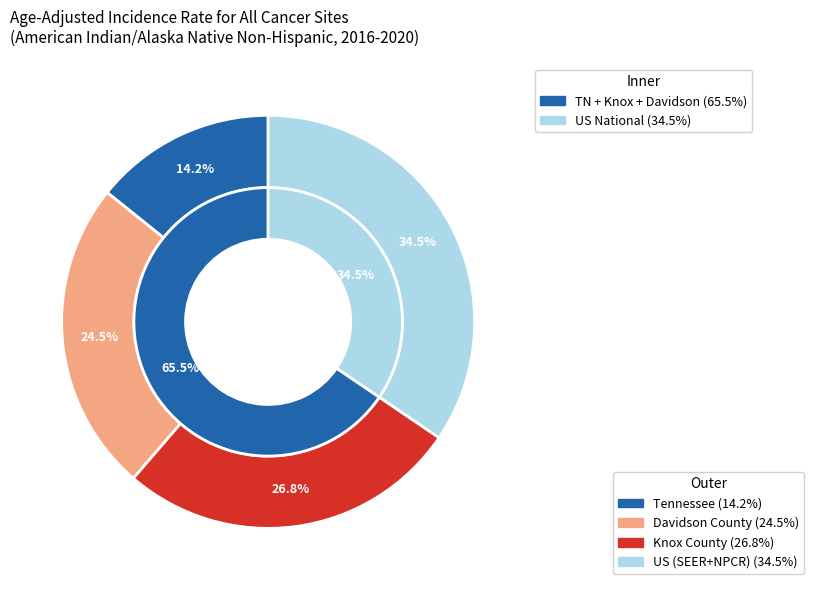

To the nearest percent, what percentage of the pie is US (SEER+NPCR)?

34%